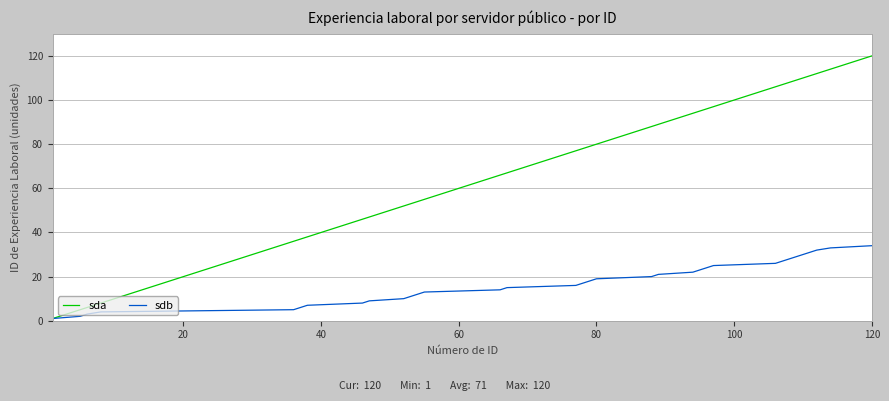

At how many categories does at least one series exceed 76?

19